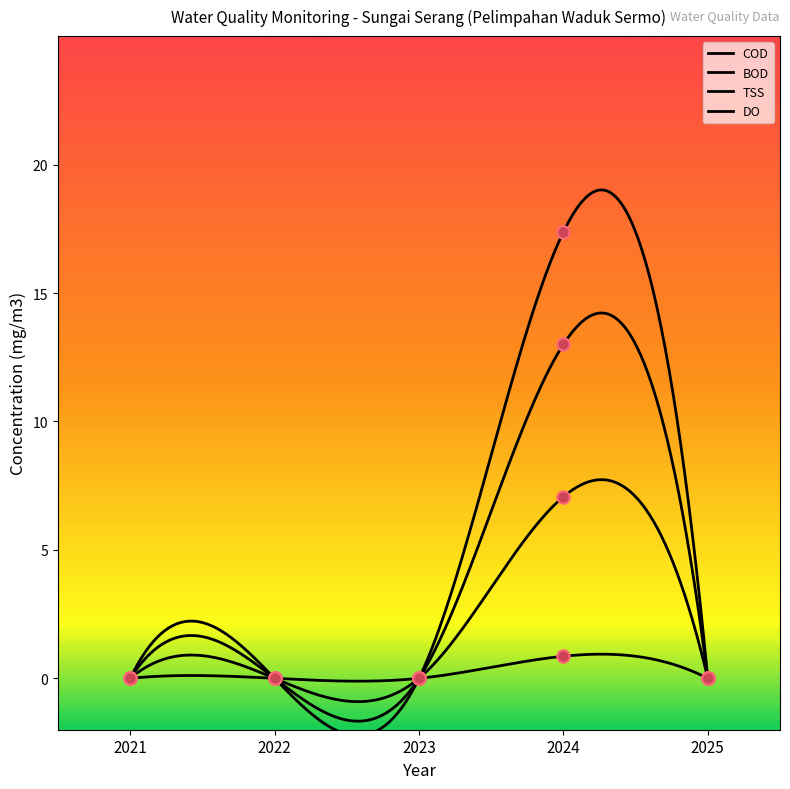

Is the value of BOD at 2023 greater than the value of TSS at 2024?

No